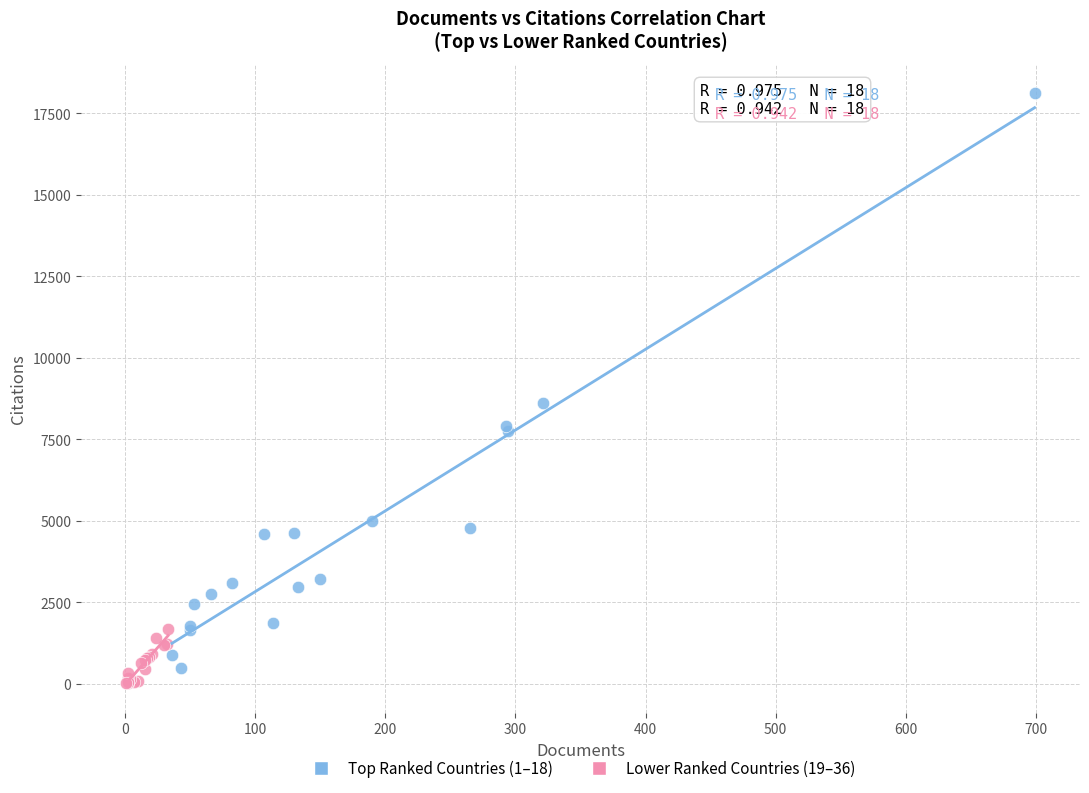

Which series contains the highest Y value?

Top Ranked Countries (1–18)